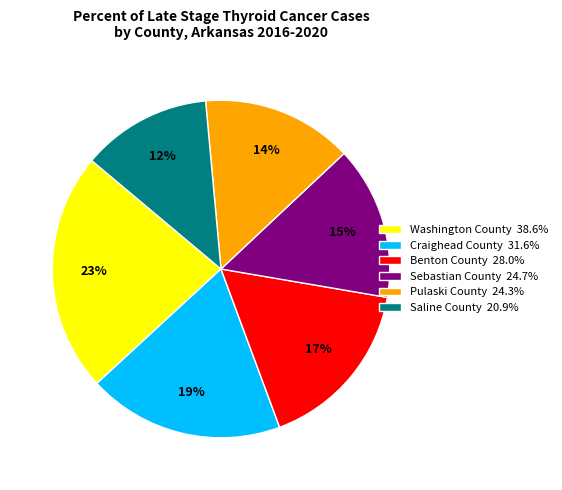

Approximately how many times larger is the value at Saline County compared to Pulaski County?

0.9